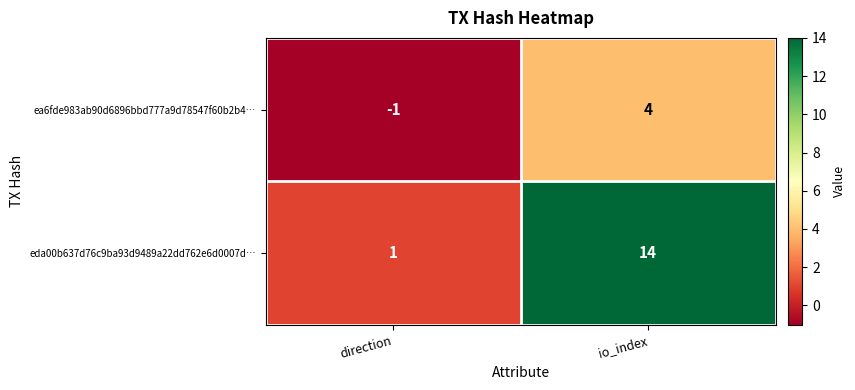

What is the difference between the highest and lowest values at io_index?

10